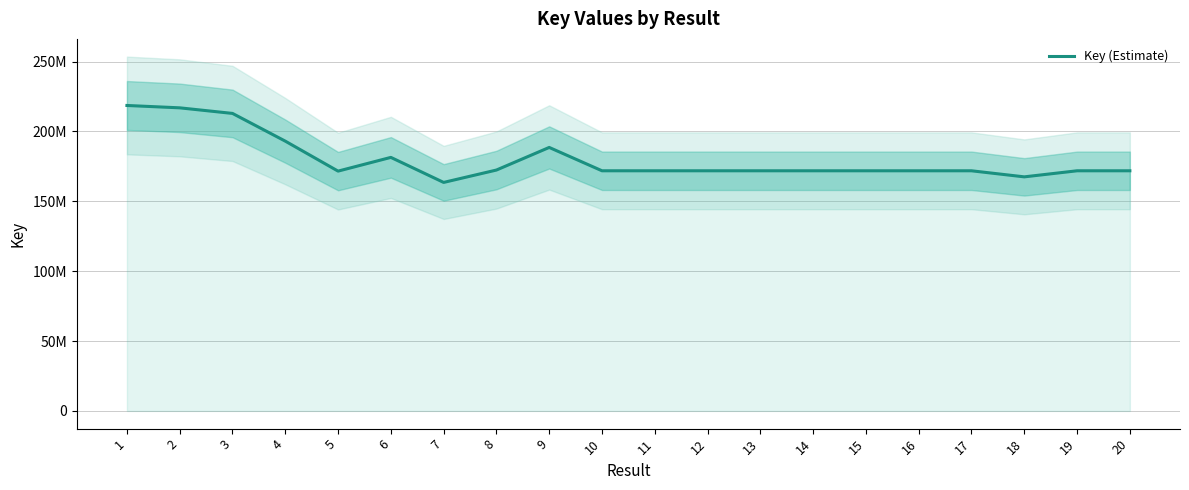

What is the value of the 19th point from the left?

171833739